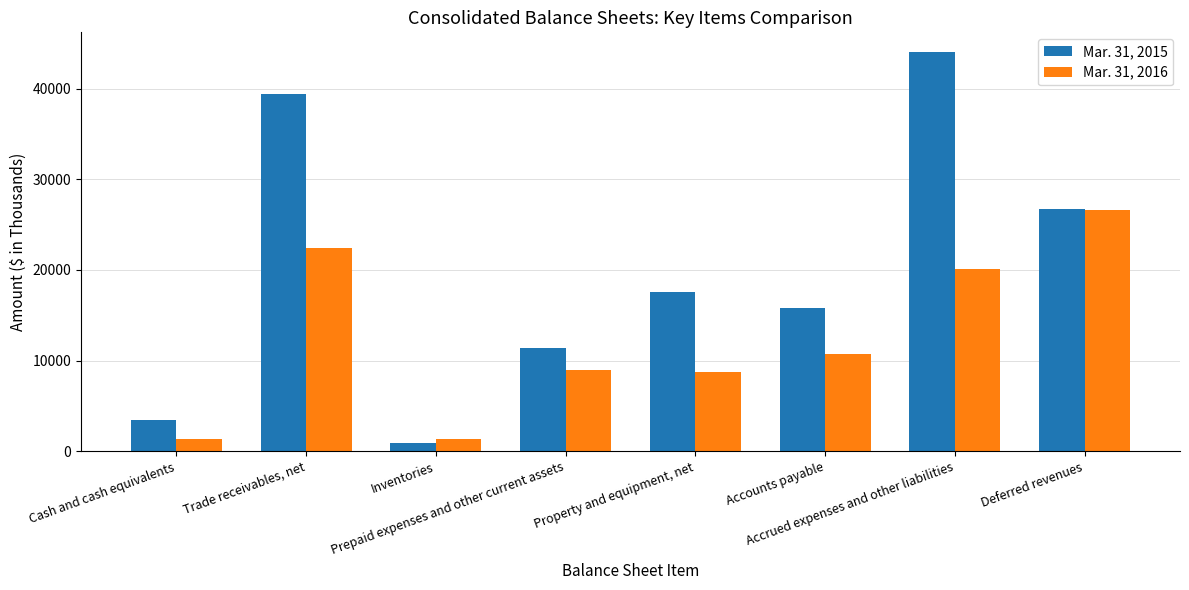

At which category is the sum across all series the highest?

Accrued expenses and other liabilities